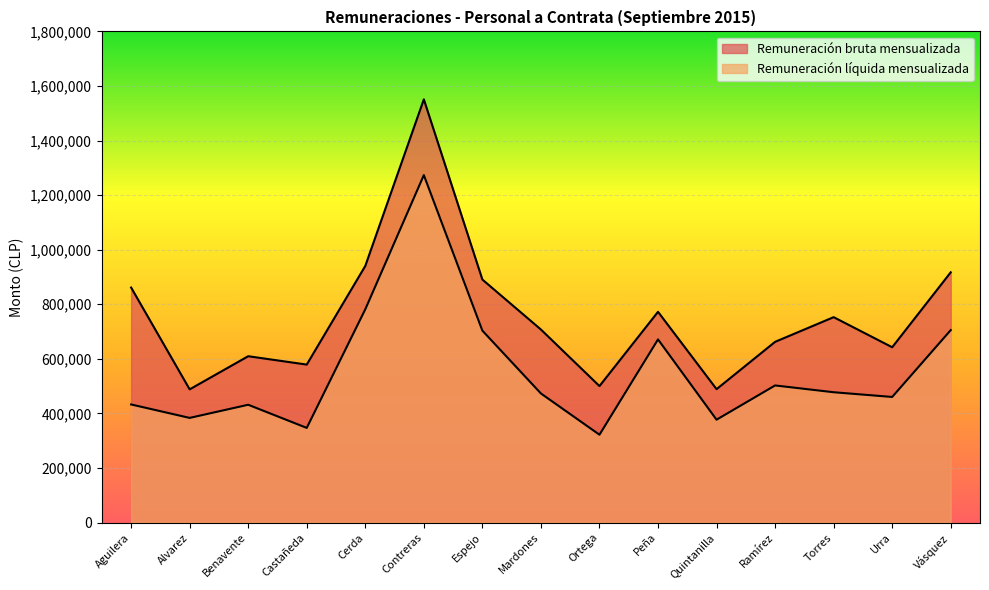

What is the label of the 3rd point from the left?

Benavente